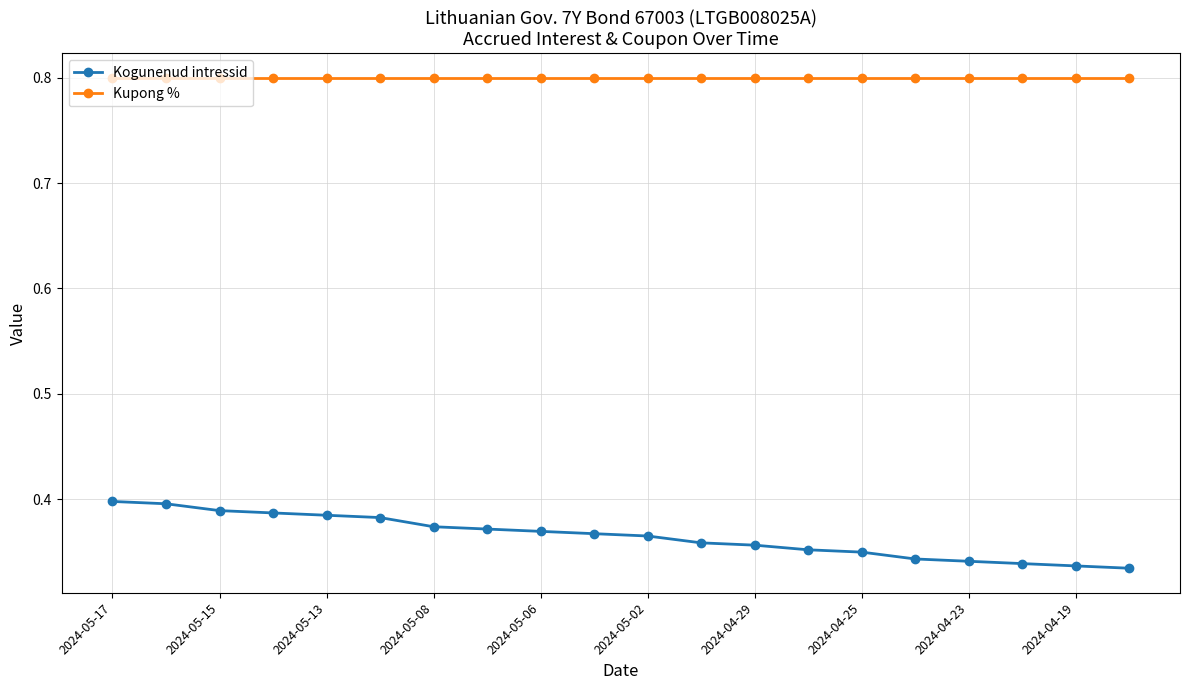

Rank the series by their maximum value, from lowest to highest.

Kogunenud intressid, Kupong %